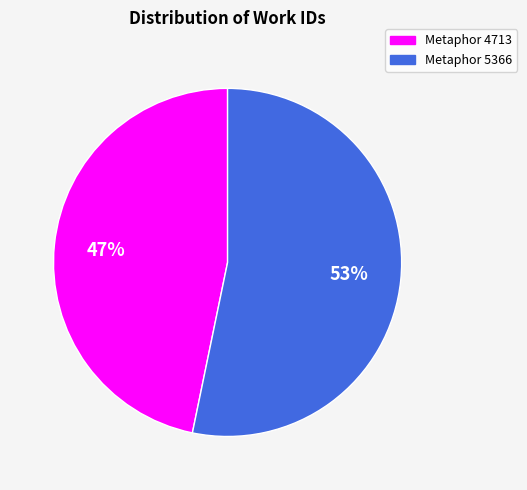

To the nearest percent, what portion does Metaphor 5366 represent?

53%